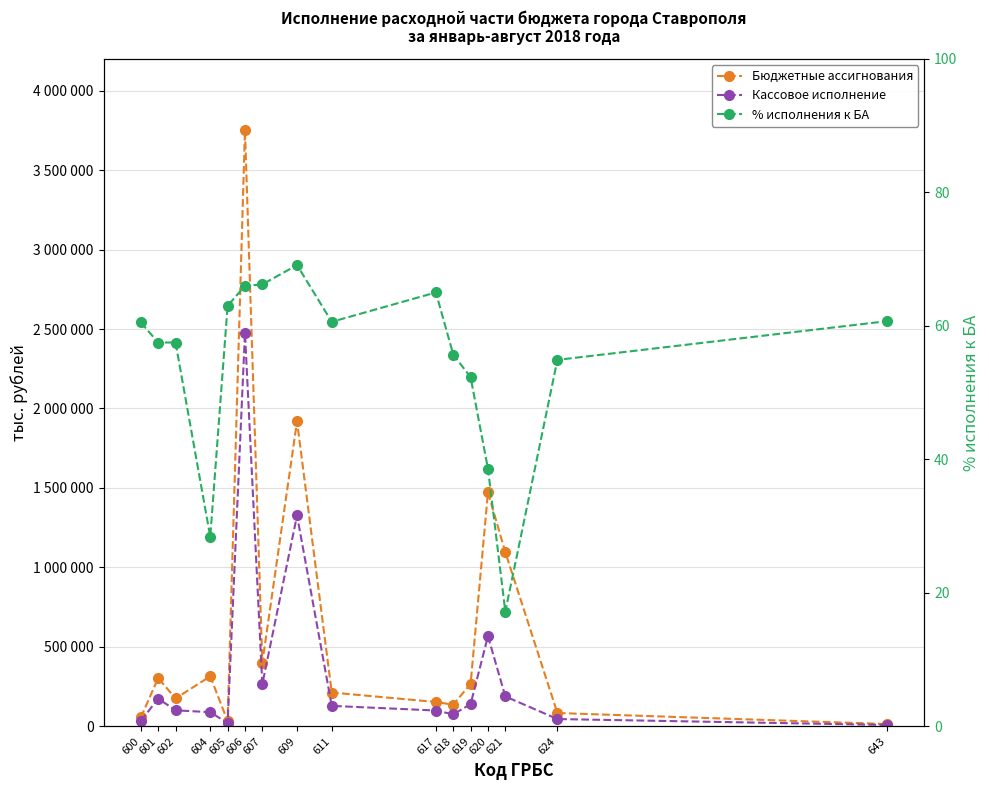

True or false: % исполнения к БА and Бюджетные ассигнования intersect in this chart.

False